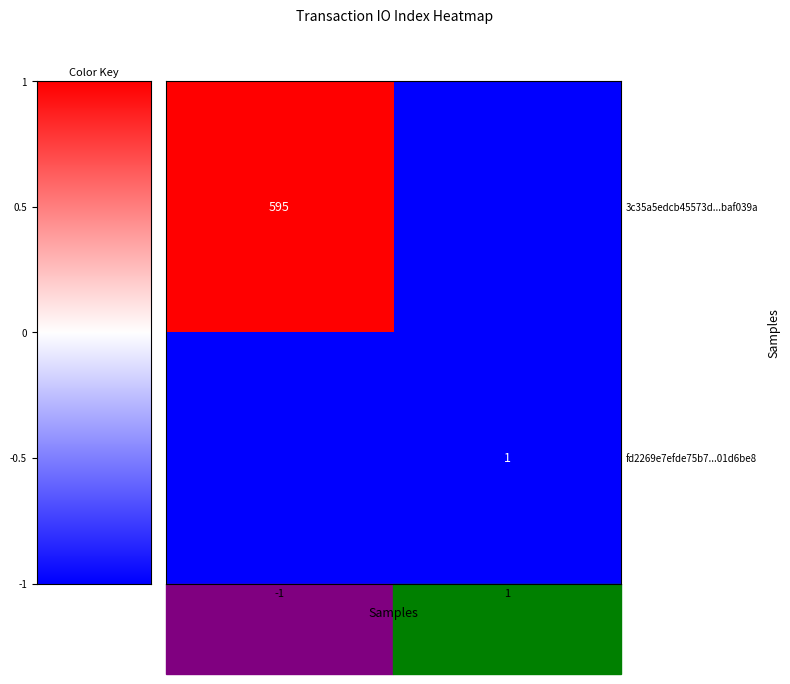

The 3c35a5edcb45573d...baf039a series shows 595 at -1. True or false?

True